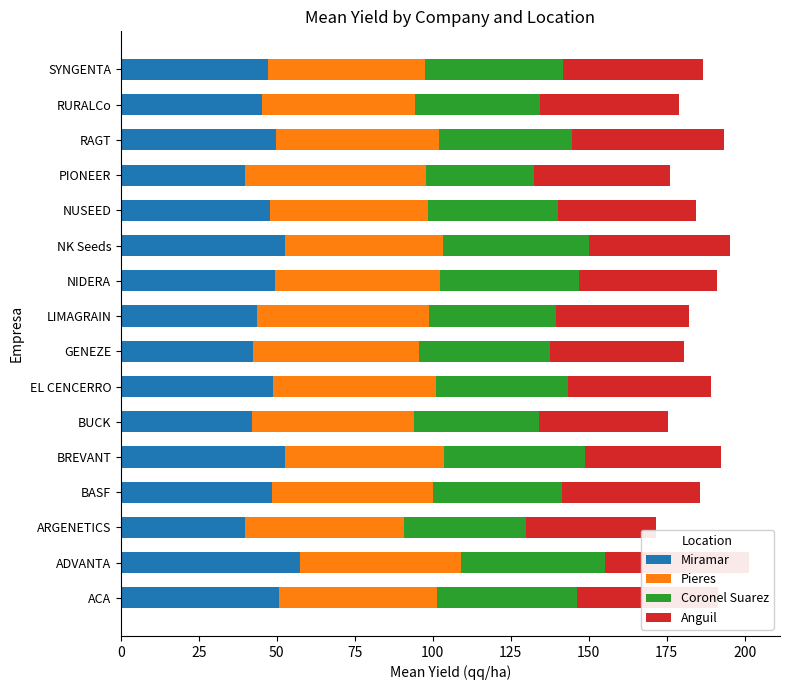

What is the minimum value for Miramar?

39.7